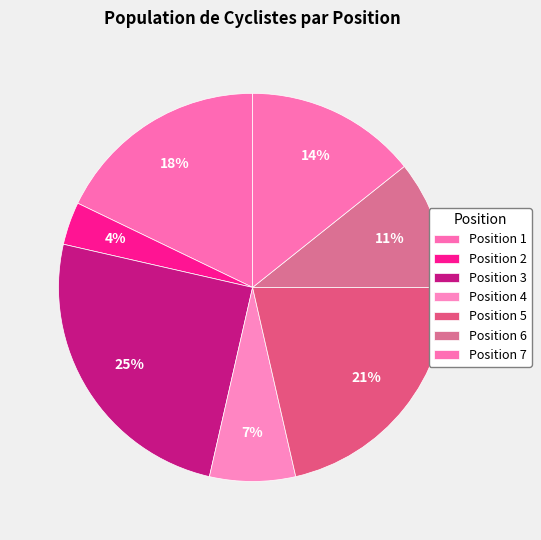

How many segments does this pie chart have?

7